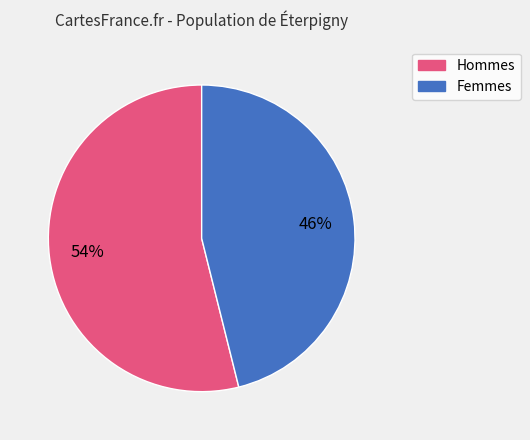

Is there a majority slice in this chart?

Yes